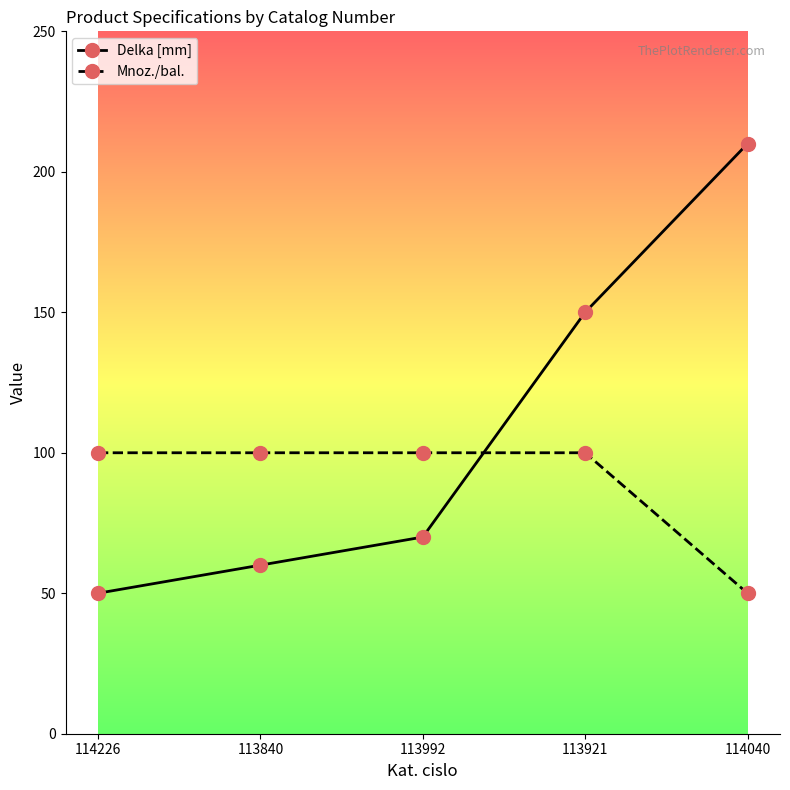

What is the sum of the Mnoz./bal. values at 114040 and 113840?

150